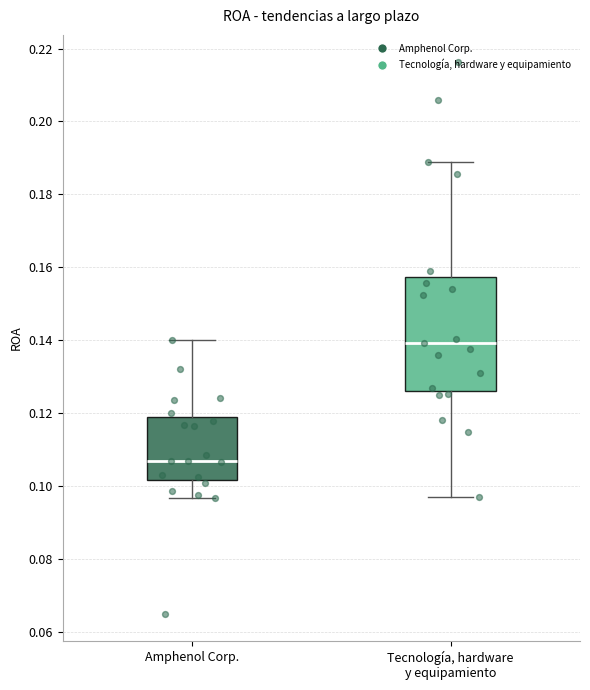

Reading left to right, transcribe this box plot: for each box, give where its median line is, the range the box spans, and where its two whiskers end, as read against the y-axis. The values are not printed on the chart, so give them approximately, as read against the axis.

Amphenol Corp.: median 0.106, box 0.102 to 0.118, whiskers 0.096 to 0.140
Tecnología, hardware y equipamiento: median 0.140, box 0.126 to 0.158, whiskers 0.098 to 0.188